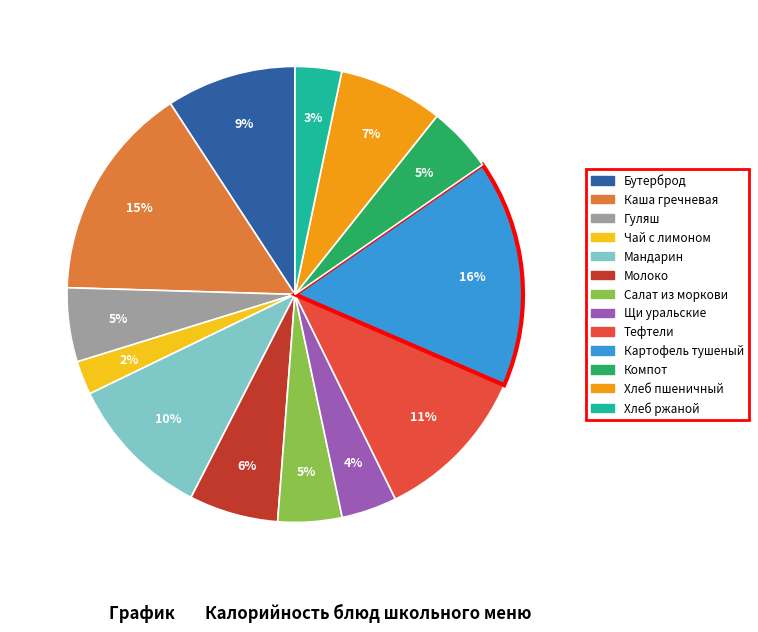

Does Щи уральские account for over 50% of the chart?

No